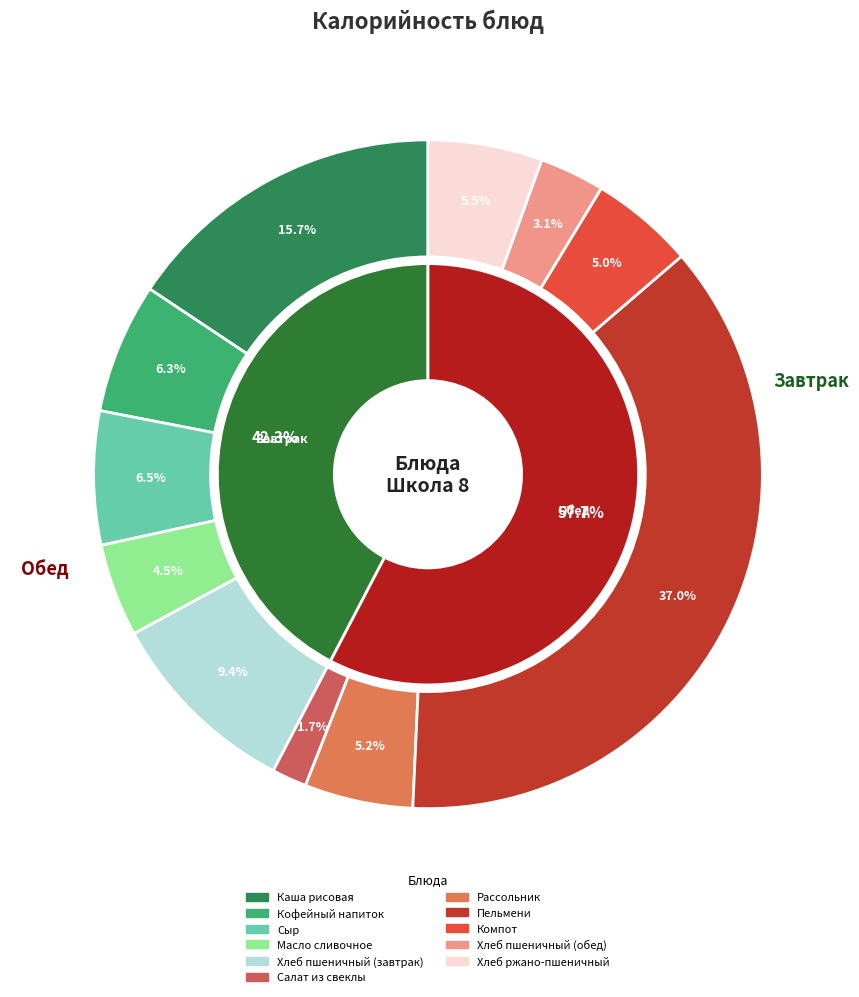

How many segments does this pie chart have?

11